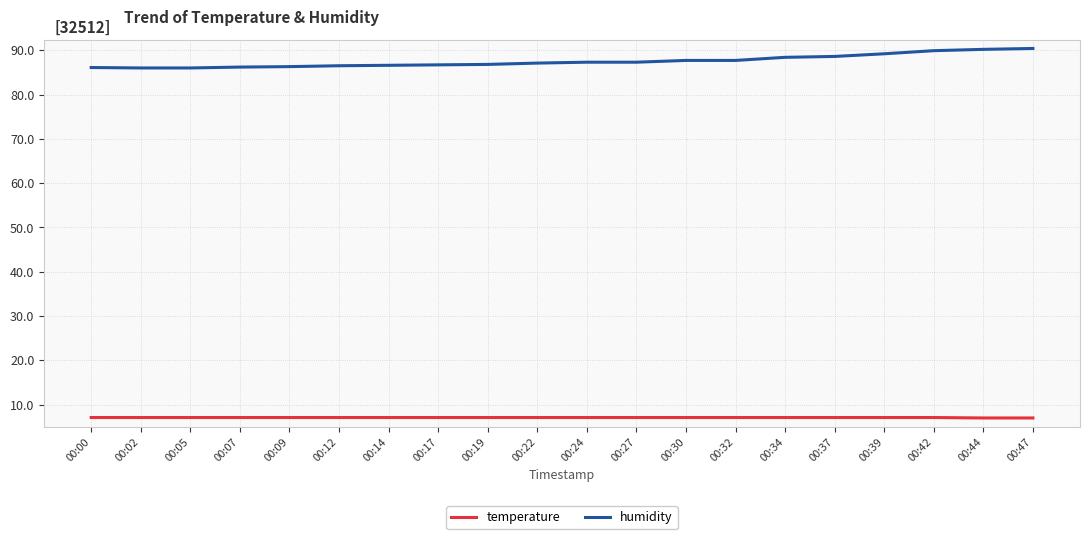

Rank the series by their maximum value, from lowest to highest.

temperature, humidity